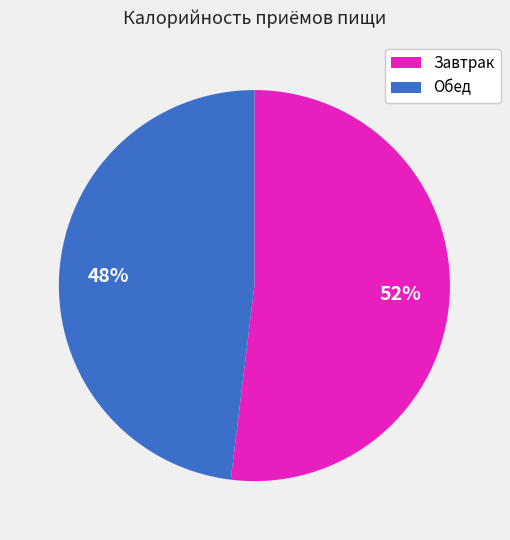

Does any single category account for the majority?

Yes